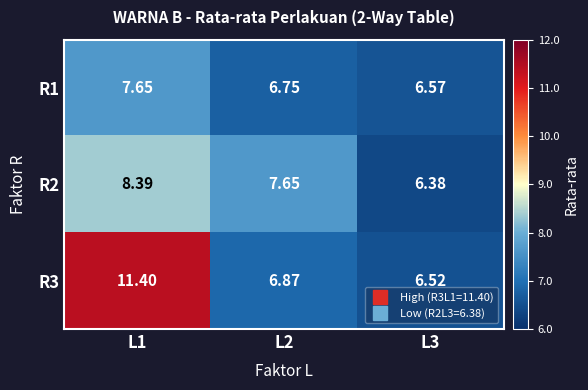

List the series in order of their peak value, highest first.

R3, R2, R1